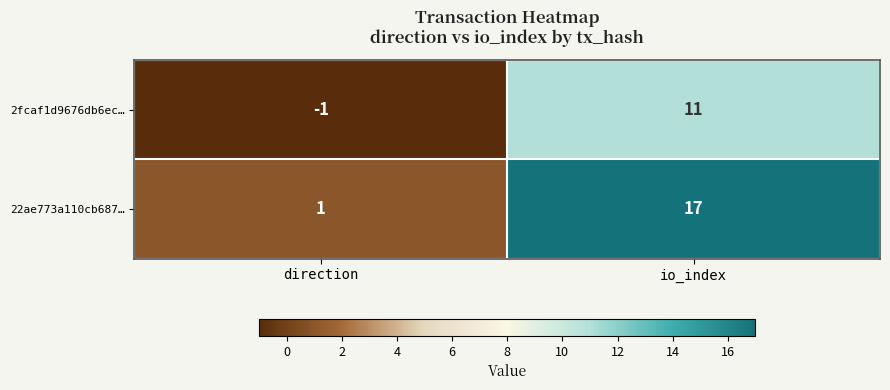

What is the difference between the maximum and minimum values in the 22ae773a110cb687… series?

16